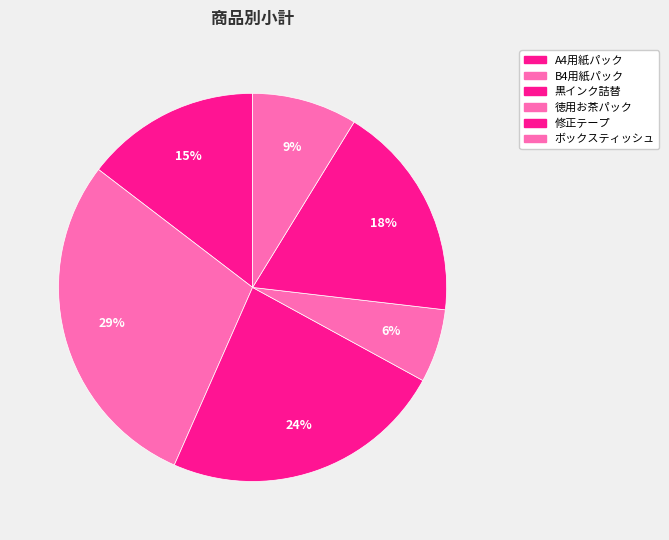

Count the number of slices in the pie.

6